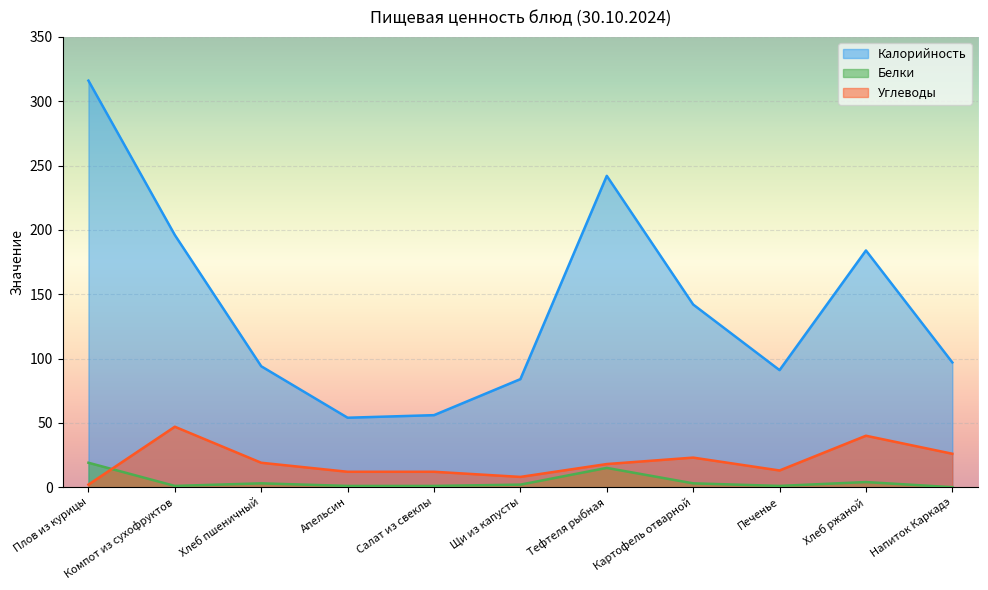

What is the difference between the maximum and second lowest values in the Белки series?

18